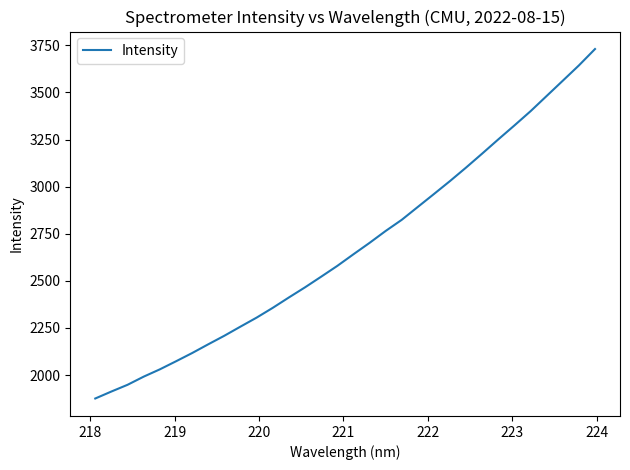

What is the difference between the maximum and minimum values?

1854.7